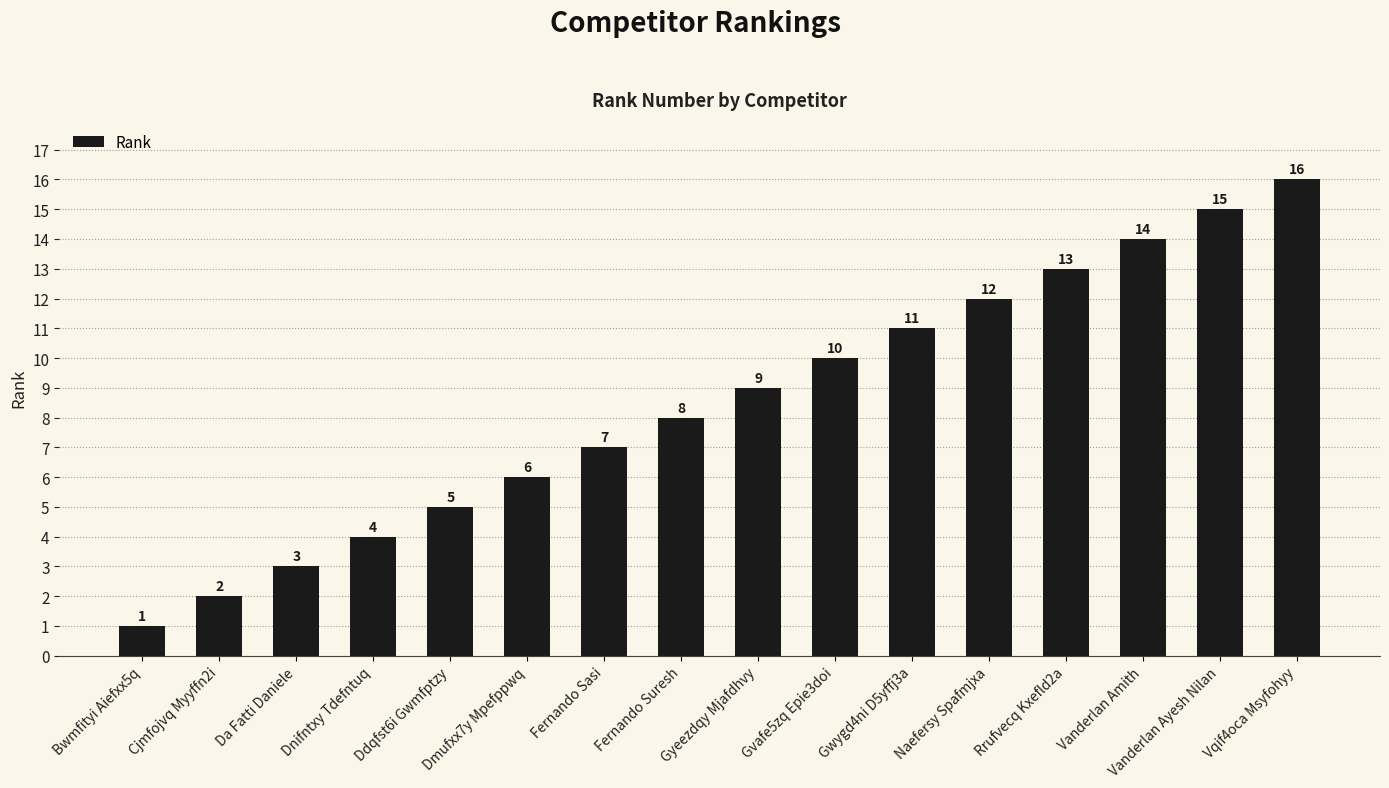

True or false: the data shows 1 at Bwmfityi Aiefxx5q.

True